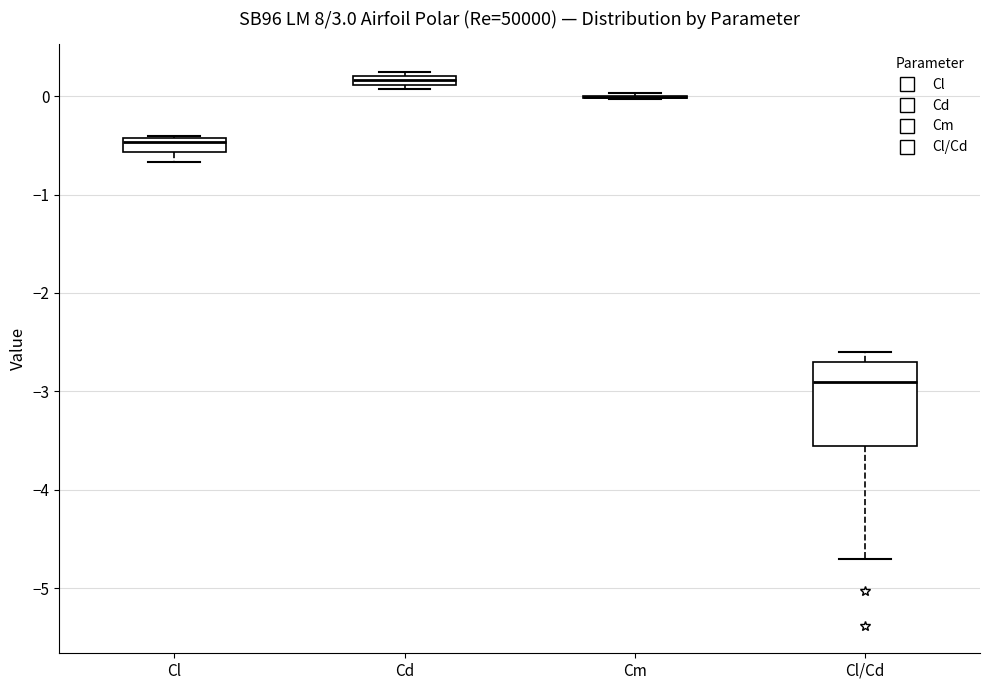

Comparing the boxes themselves (not the whiskers), which one is the tallest?

Cl/Cd